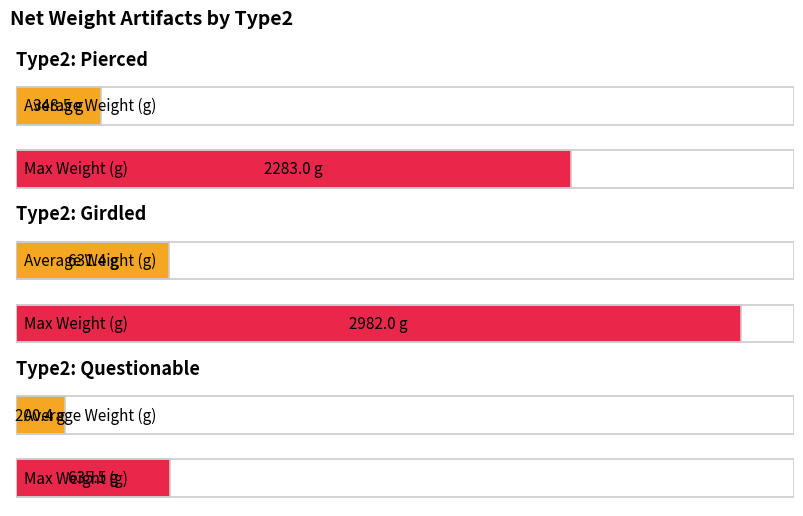

The value of Girdled at 3 is 174. True or false?

False